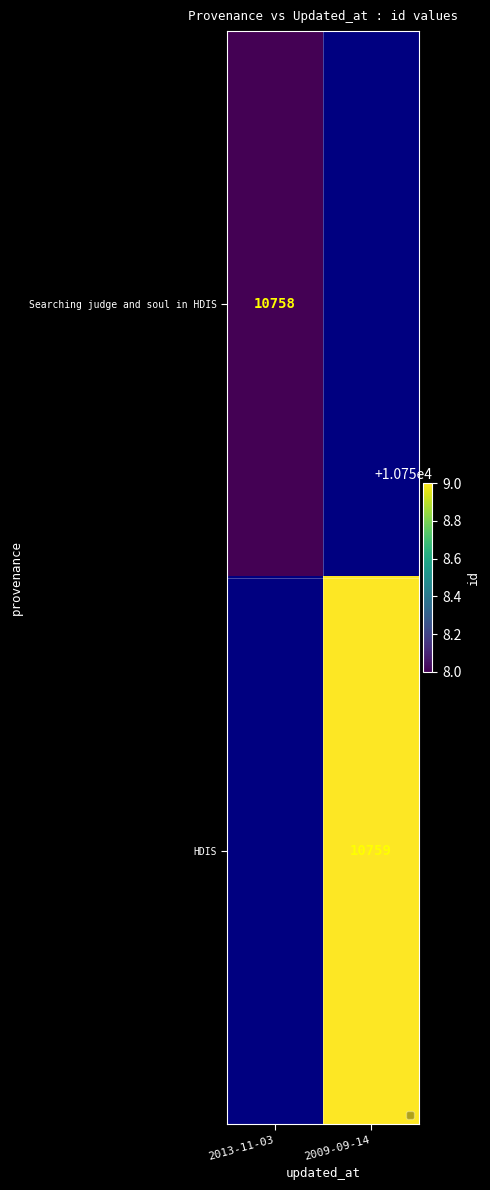

The HDIS series shows 10759 at 2009-09-14. True or false?

True